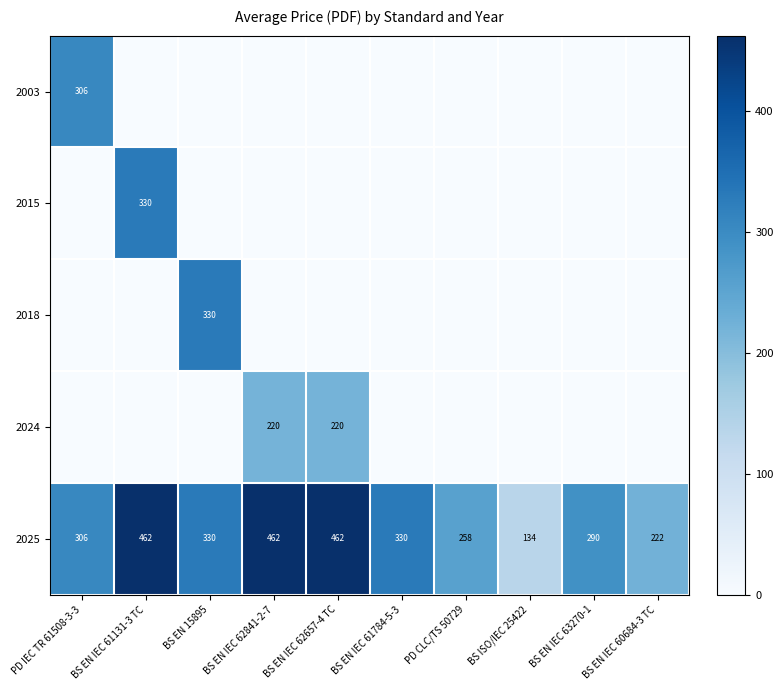

At which label does 2025 first exceed 330?

BS EN IEC 61131-3 TC